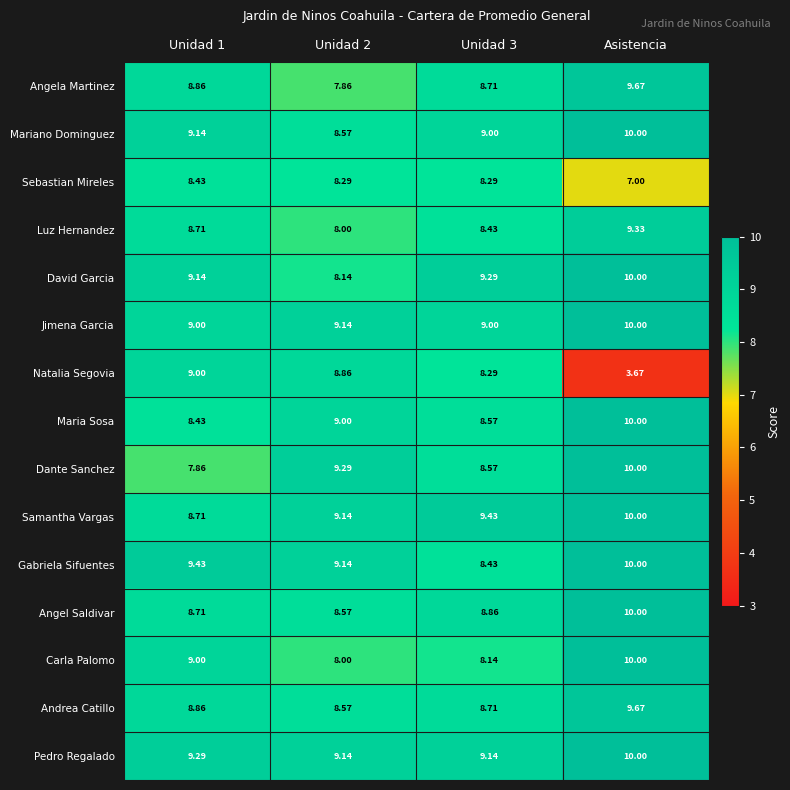

At which category is the sum across all series the highest?

Asistencia